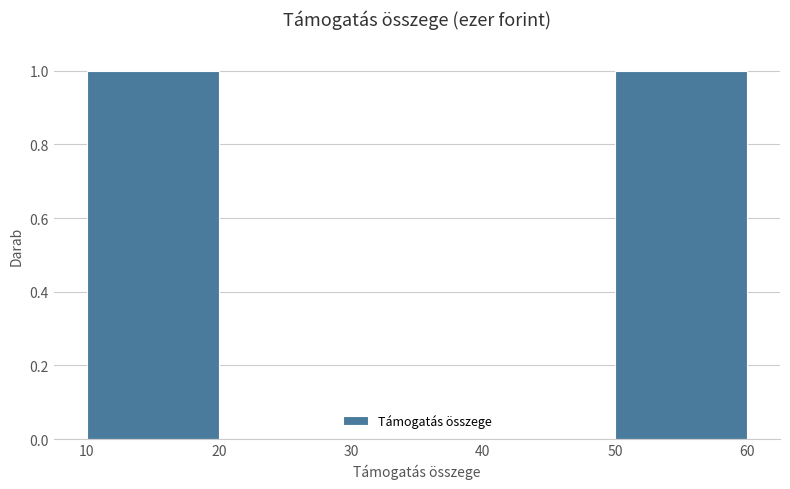

What is the height of the bar covering 10 to 20 on the x-axis? The values are not printed on the chart, so give them approximately, as read against the axis.

1